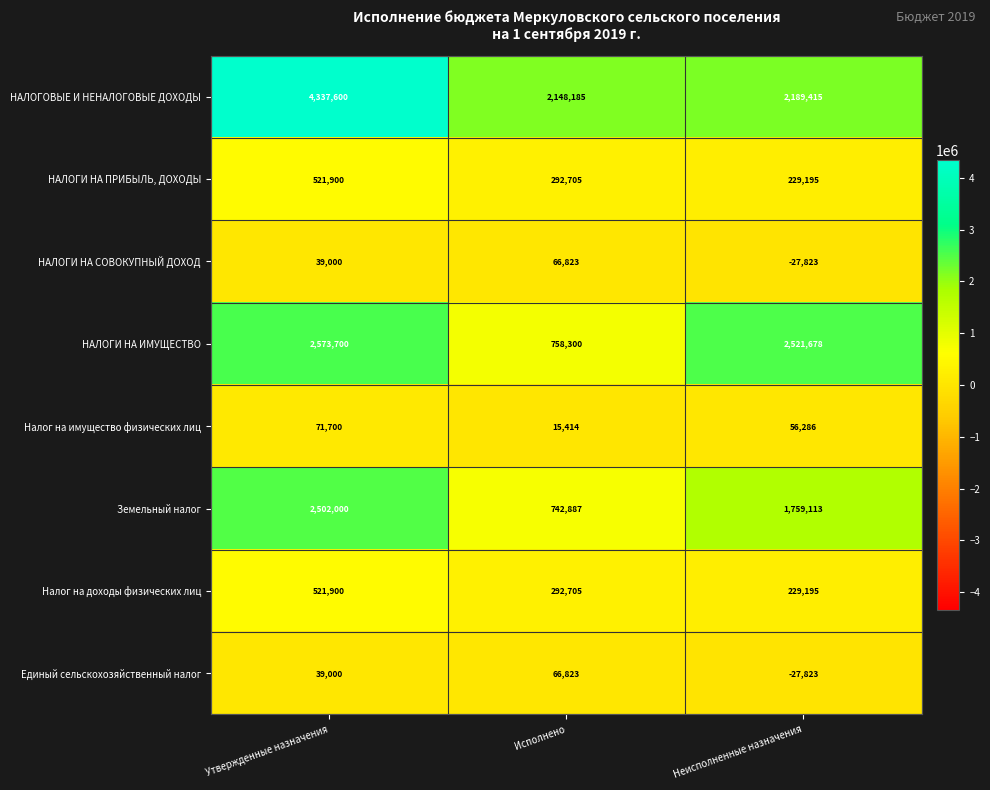

Which series changed the most between Утвержденные назначения and Исполнено?

НАЛОГОВЫЕ И НЕНАЛОГОВЫЕ ДОХОДЫ